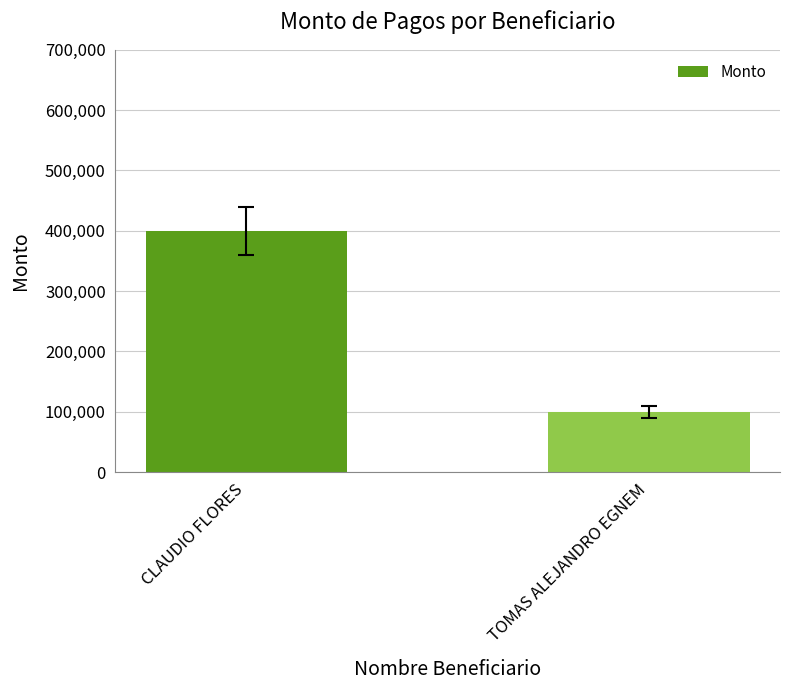

How many series are shown in this chart?

1